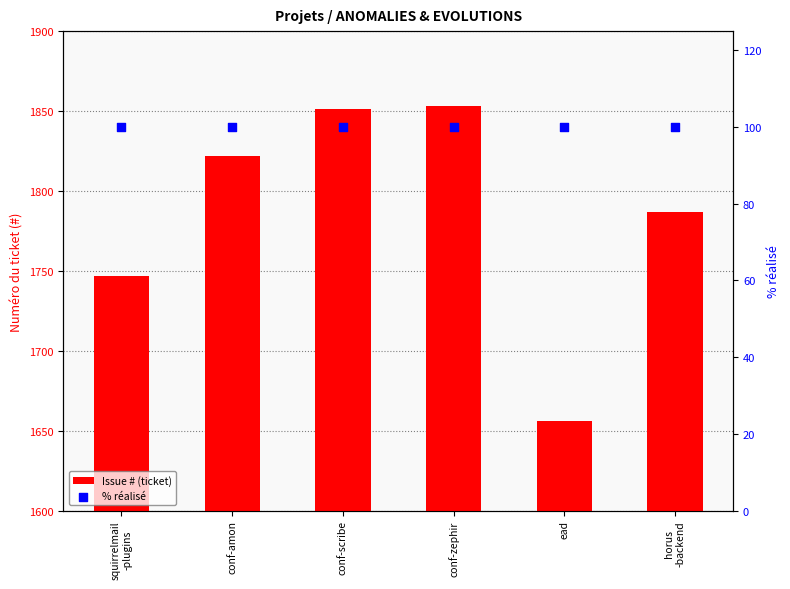

What are all the series names shown in the legend?

Issue # (ticket), % réalisé